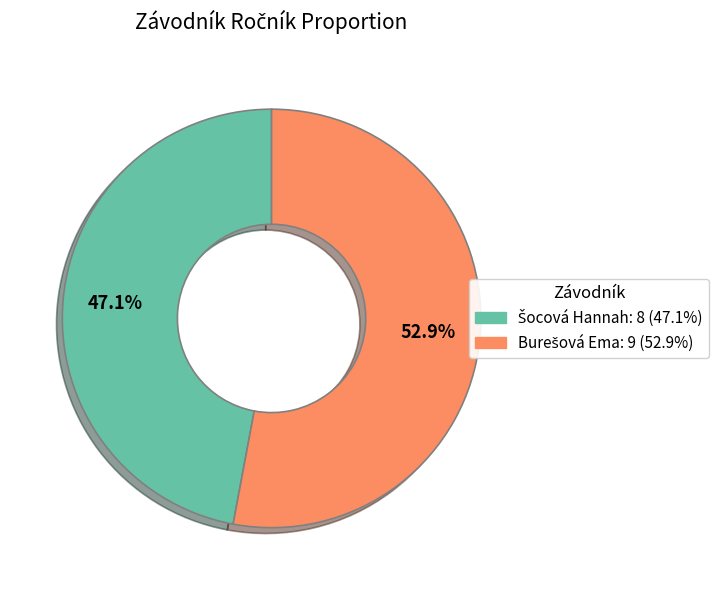

Is there a majority slice in this chart?

Yes